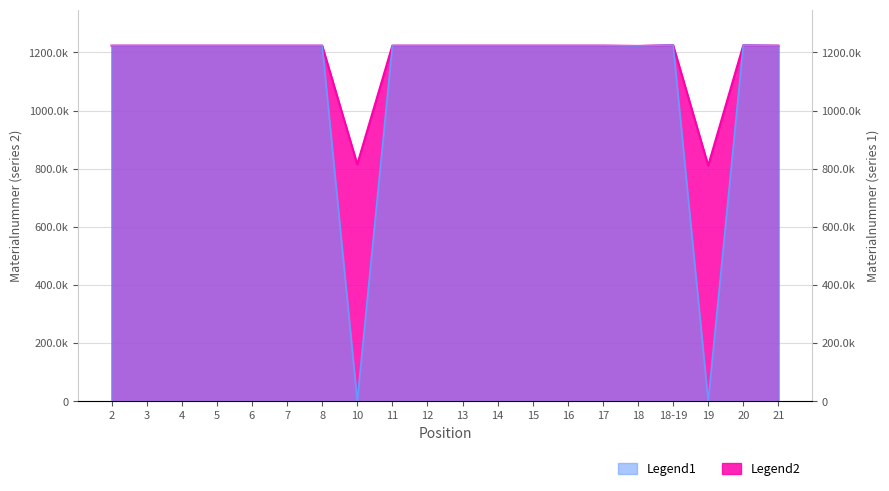

At which label does Legend1 first exceed 1223?

2